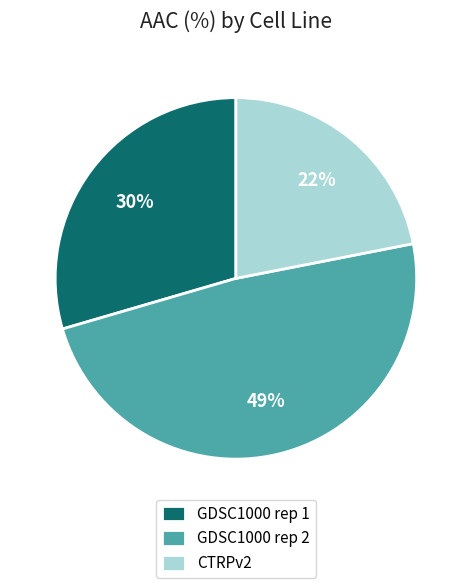

To the nearest percent, what portion does CTRPv2 represent?

22%